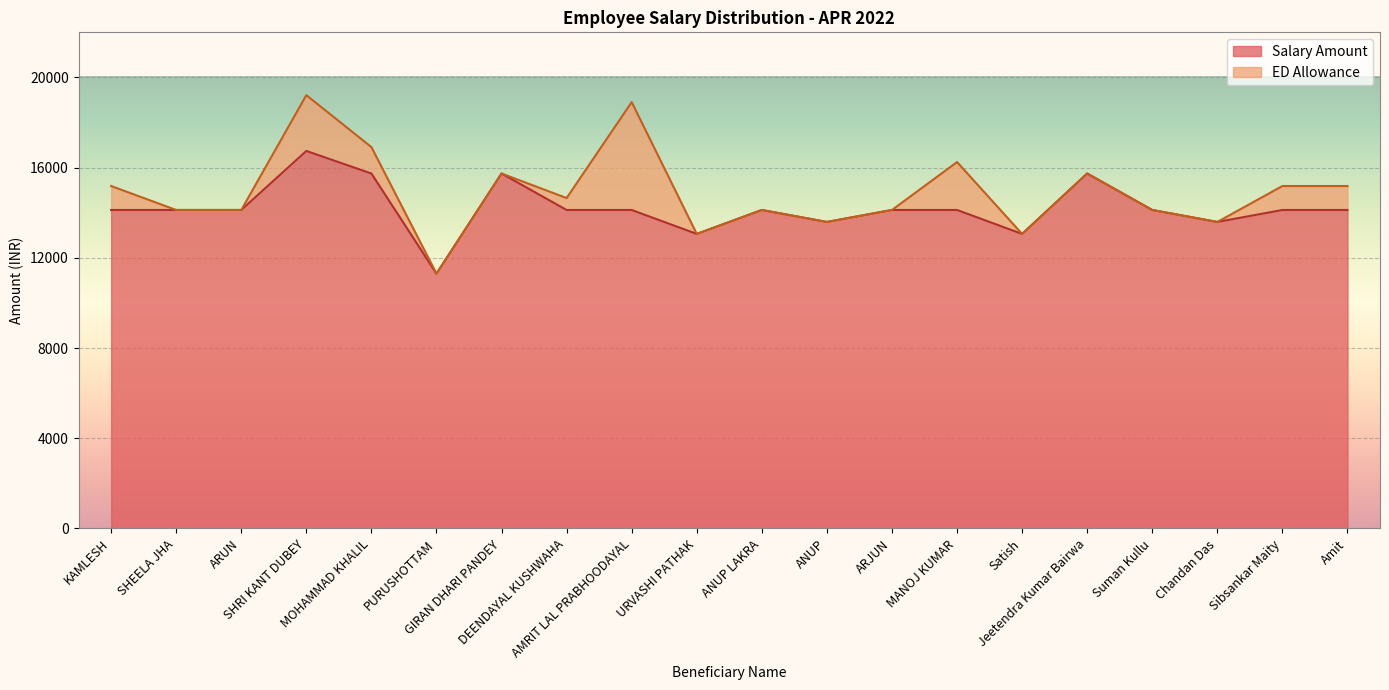

Count the number of categories in the chart.

20